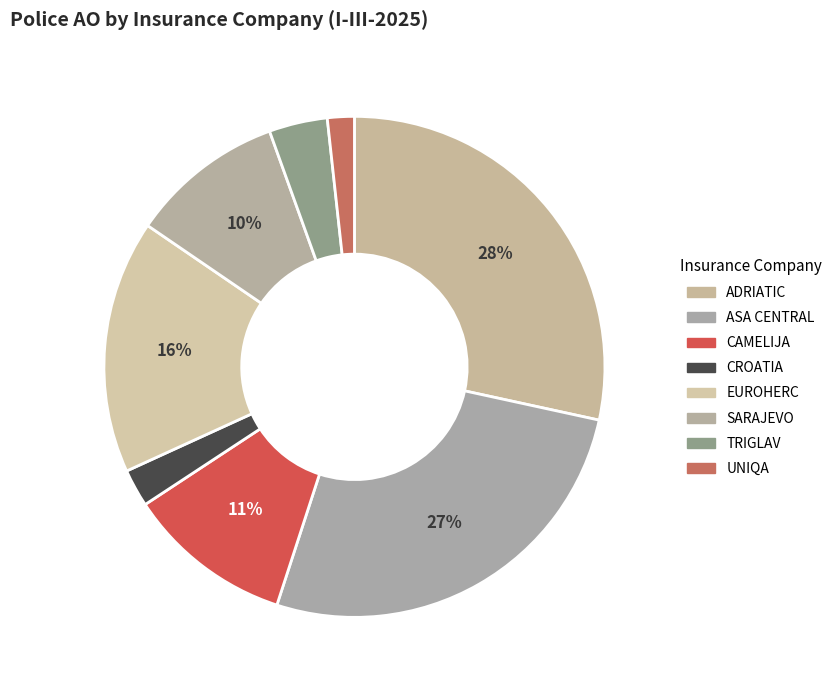

How many slices are in this pie chart?

8